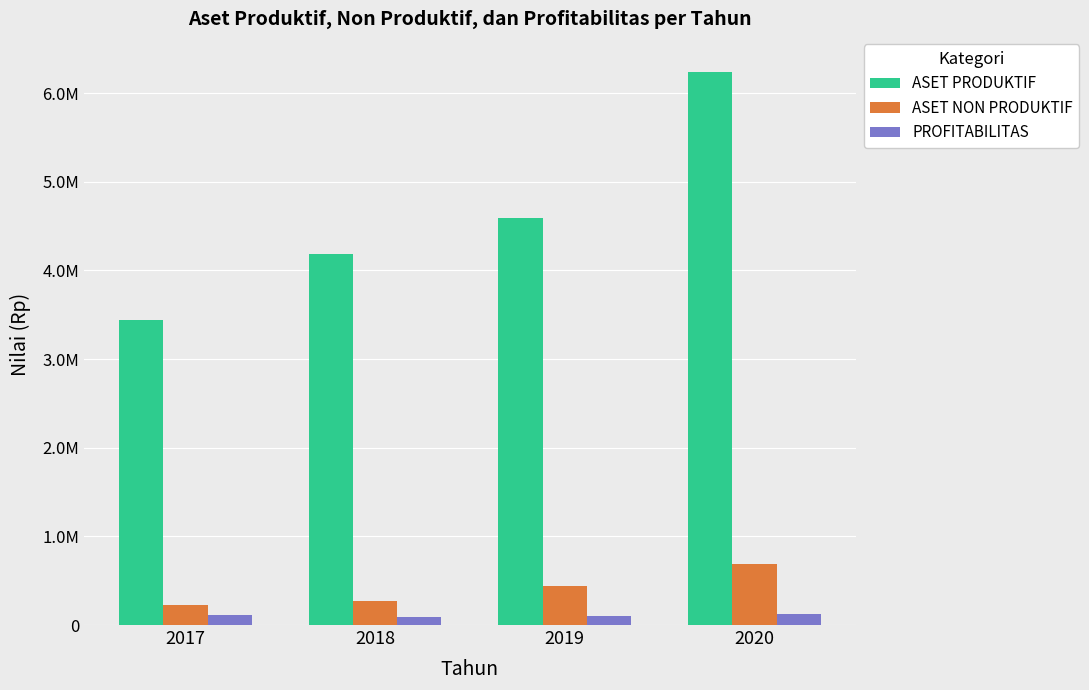

Between 2020 and 2018, which is larger?

2020